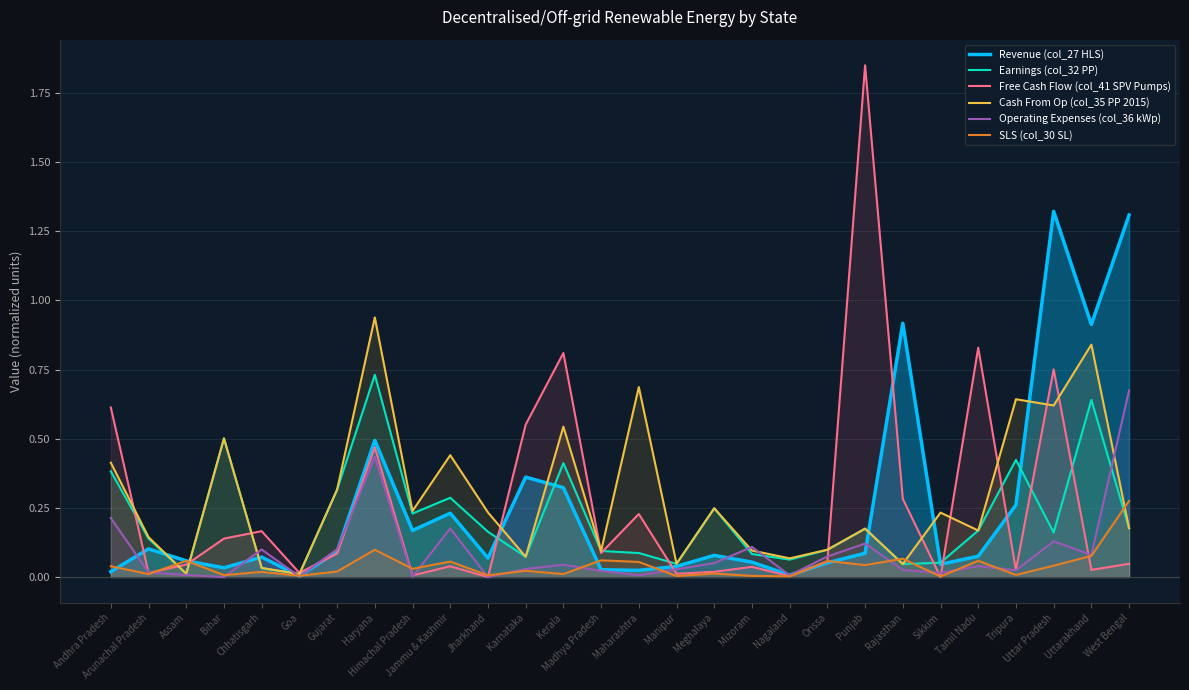

Where is Earnings (col_32 PP) nearest to the value 0?

Goa